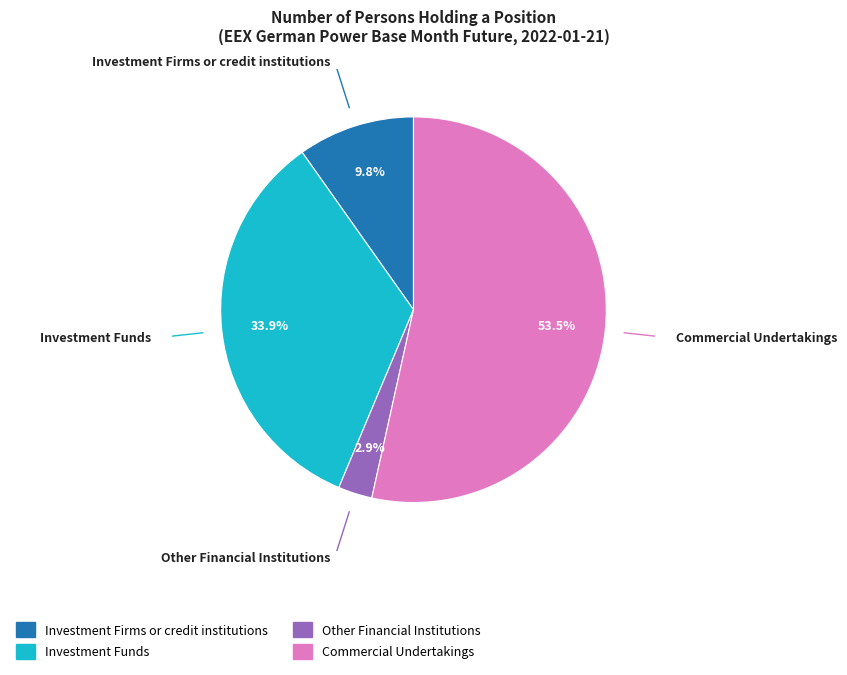

Which category has the biggest portion of the pie?

Commercial Undertakings